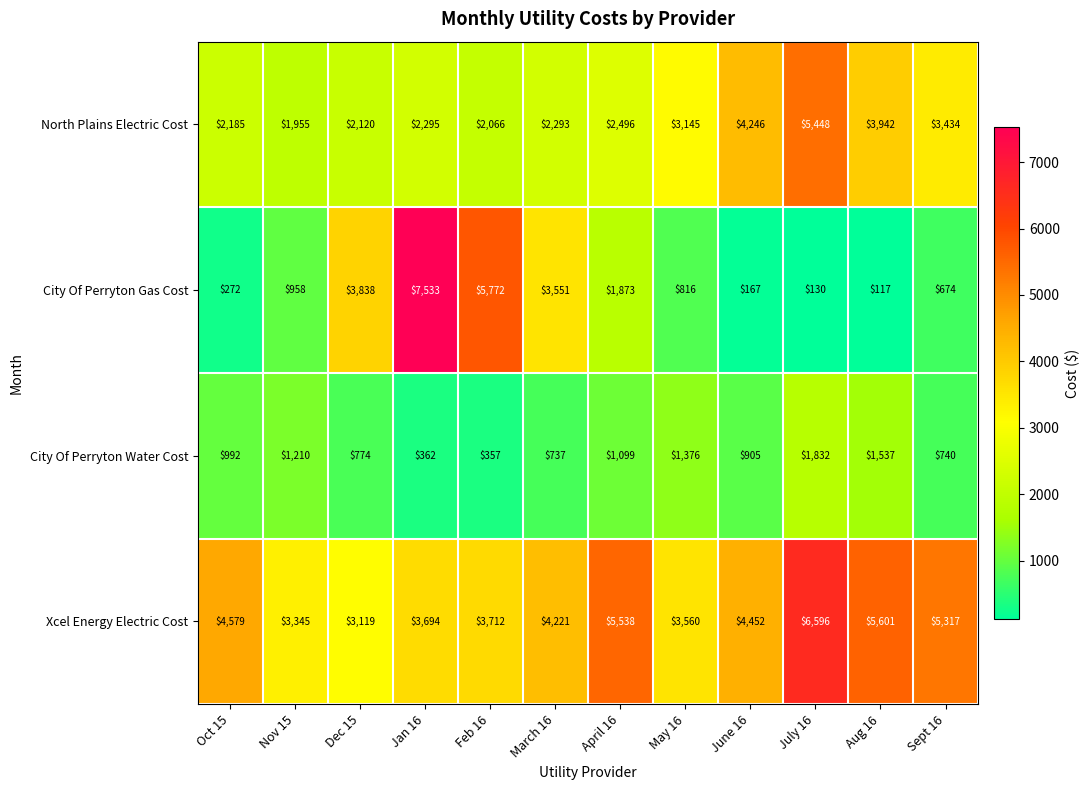

Count the number of data series in this chart.

4